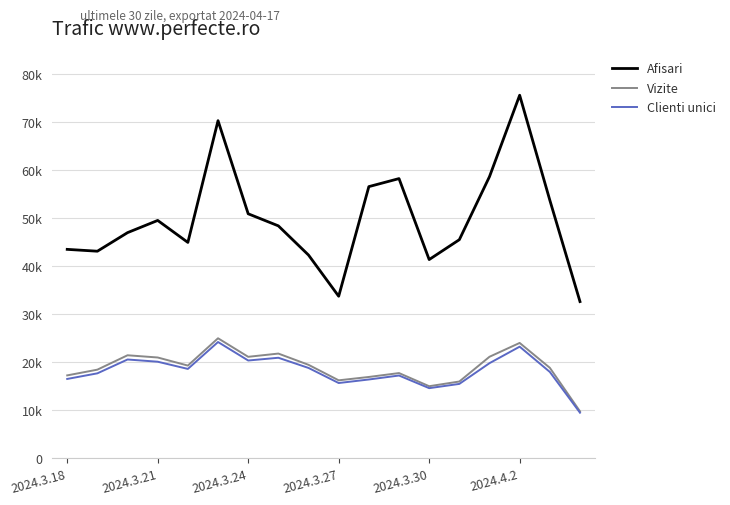

At which category does the chart reach its peak across all series?

2024.4.2